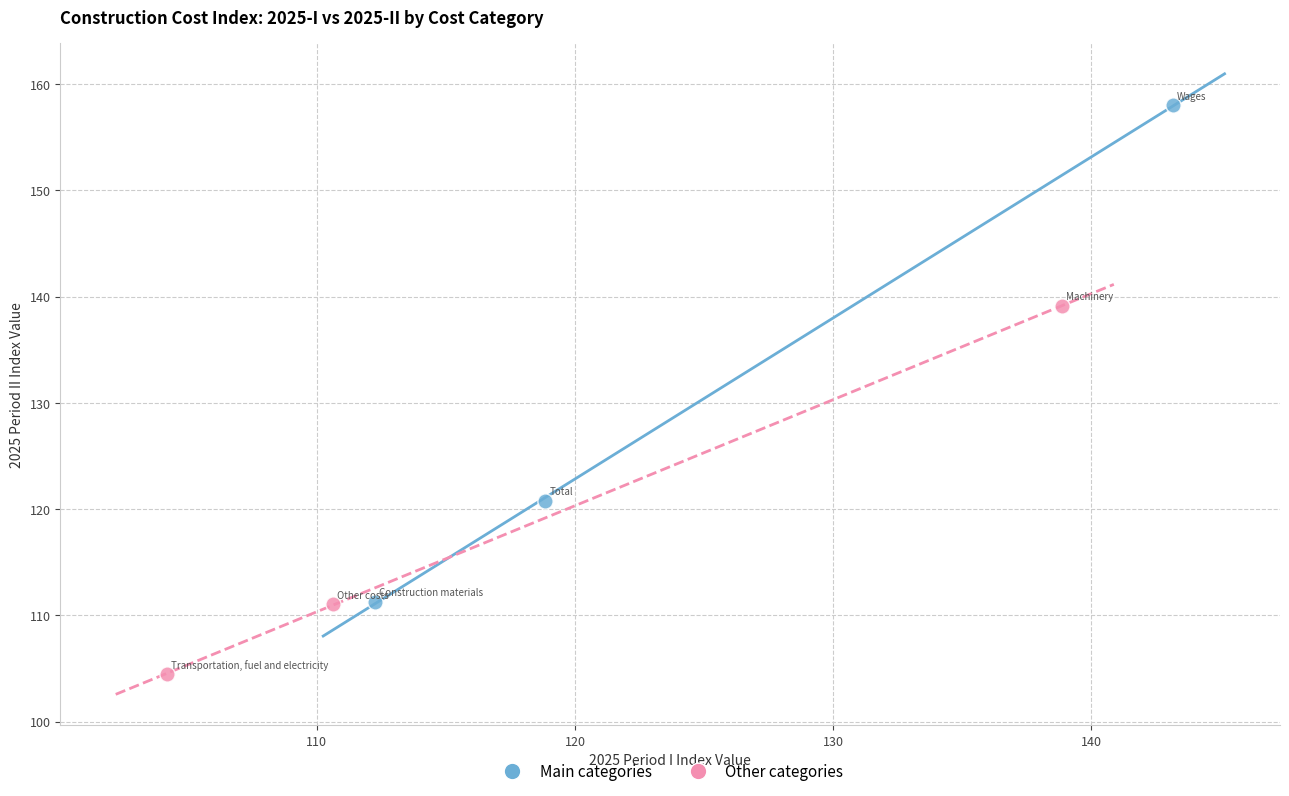

Which series has the largest Y range (max minus min)?

Main categories